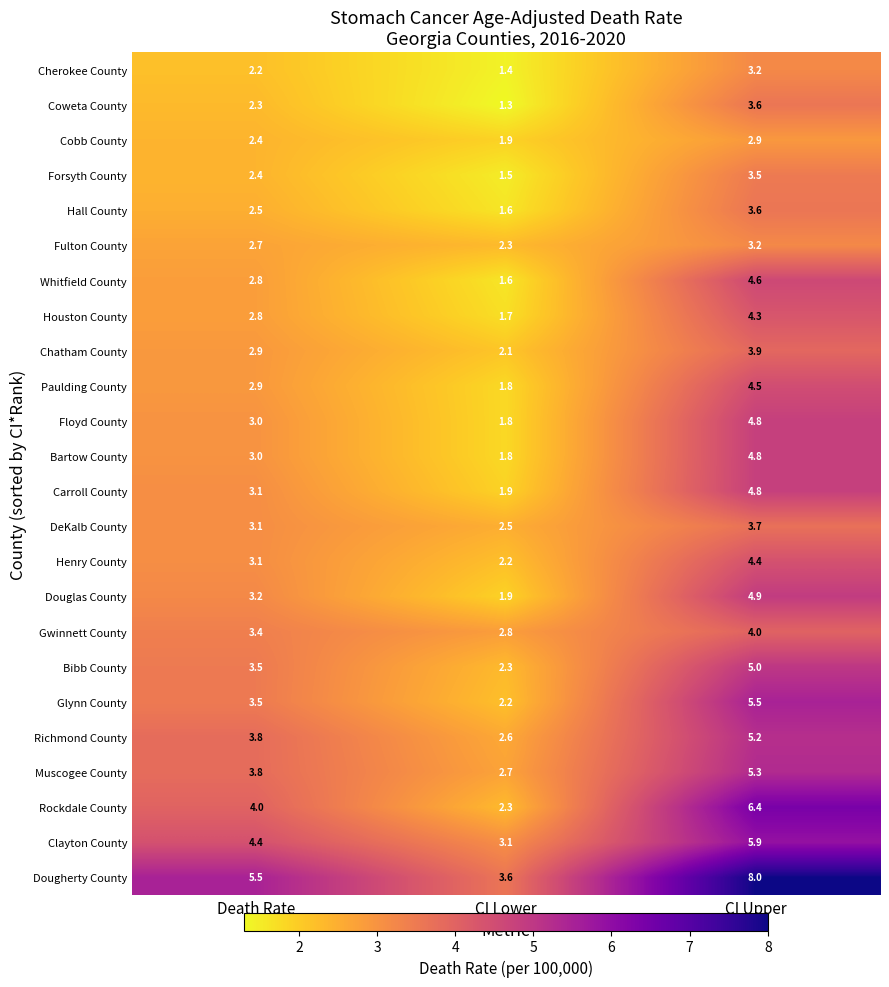

Is it true that Carroll County equals 0.8 at CI Lower?

False